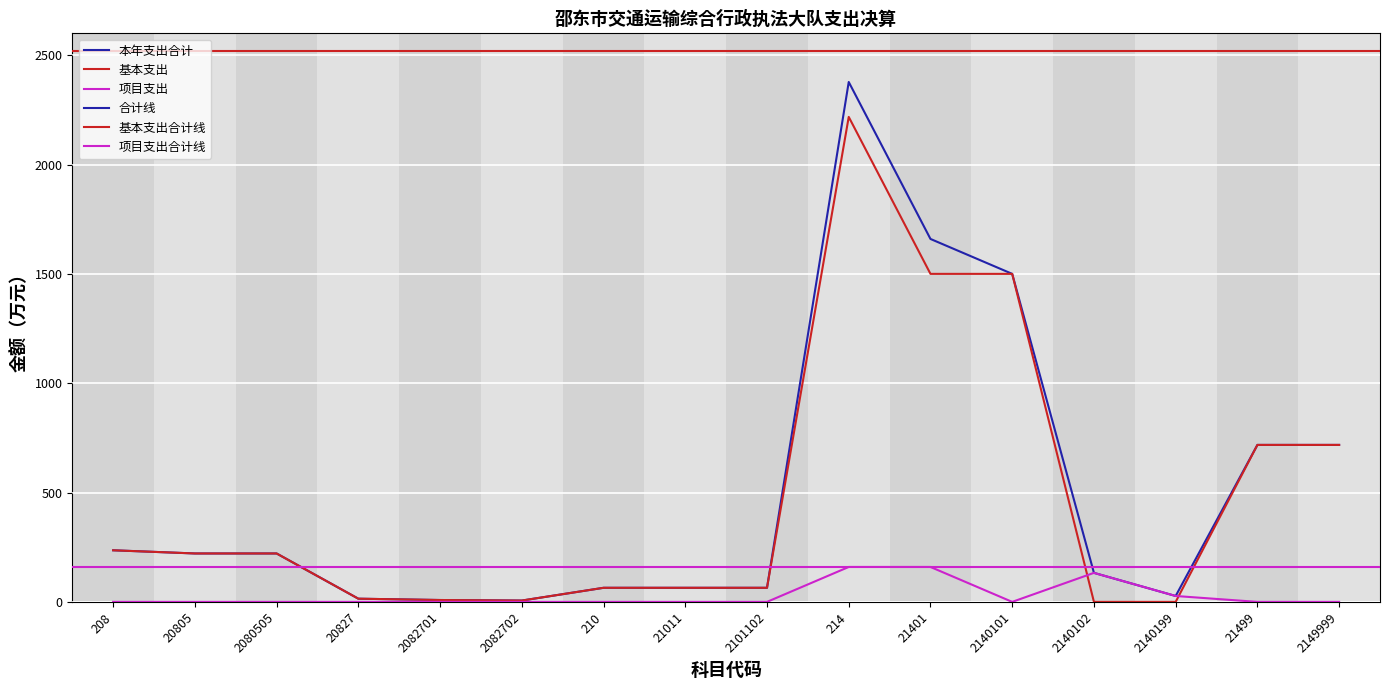

Which has a higher value, 214 or 210?

214